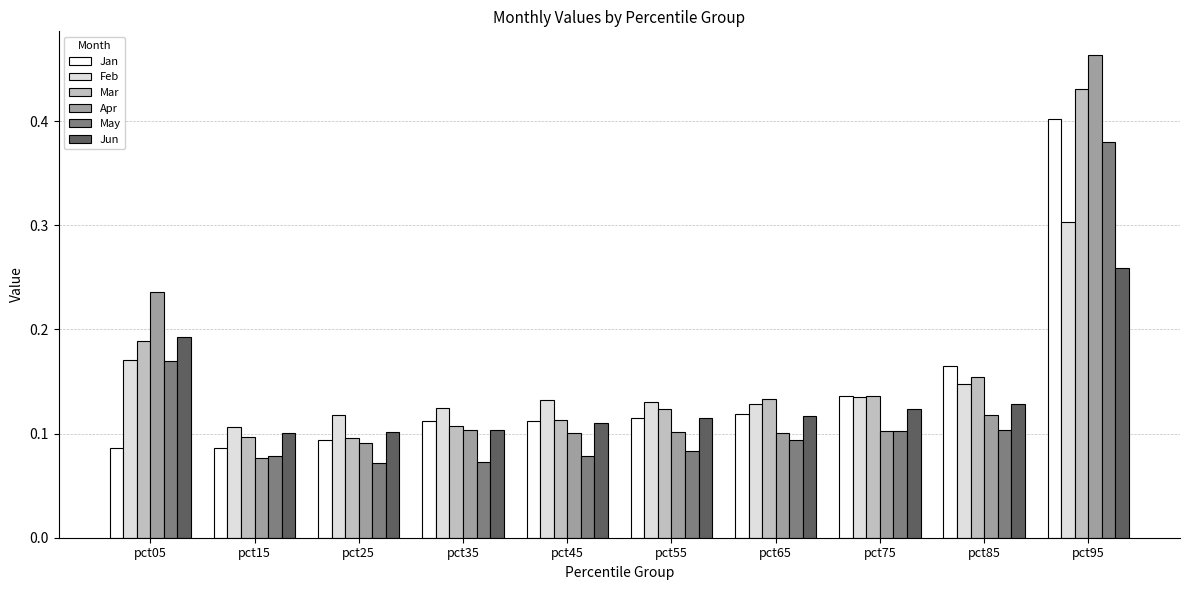

Is the value of Mar at pct85 greater than the value of Apr at pct85?

Yes